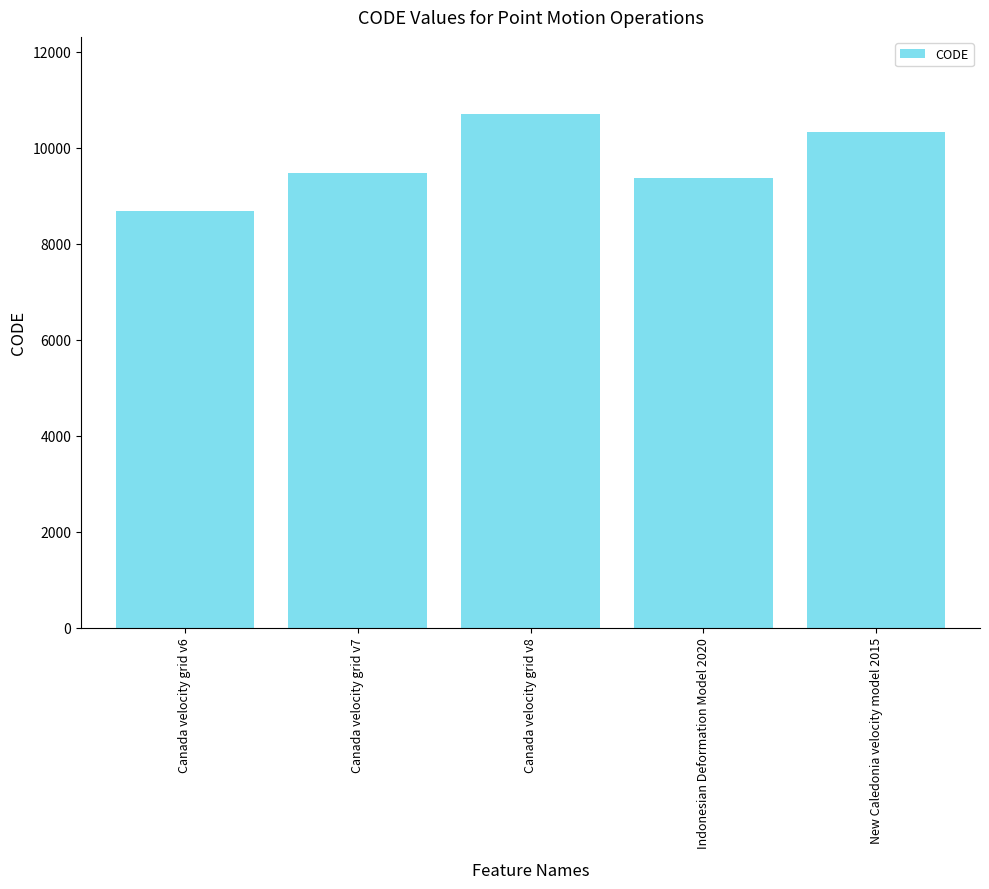

The value at Indonesian Deformation Model 2020 is 9375. True or false?

True